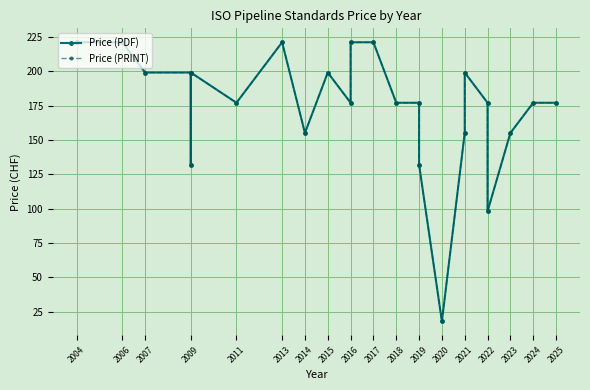

How many series are shown in this chart?

2